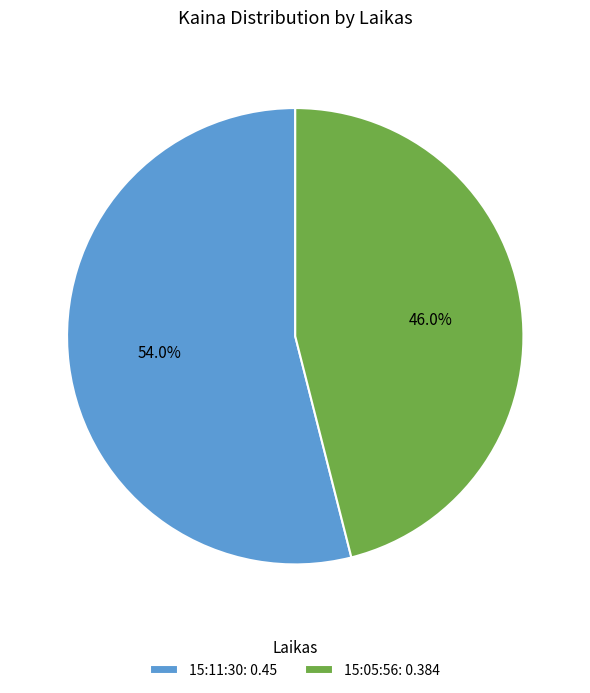

The 15:11:30 slice represents 69% of the pie. True or false?

False